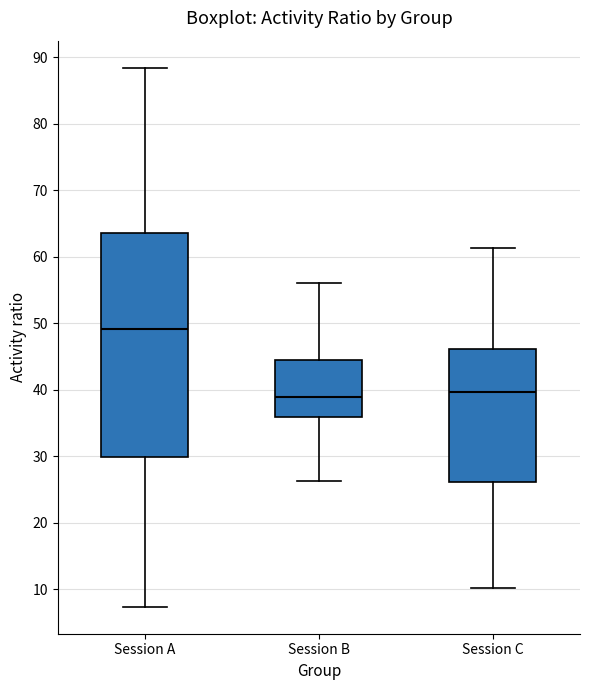

Comparing the boxes themselves (not the whiskers), which one is the tallest?

Session A